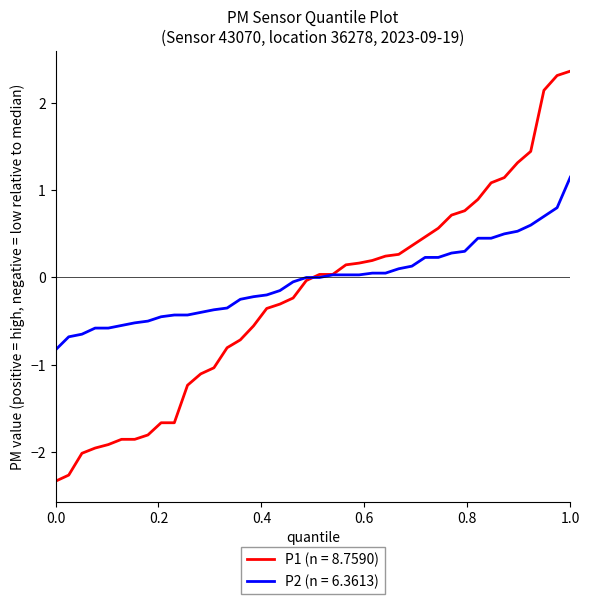

What is the smallest value displayed?

-2.3